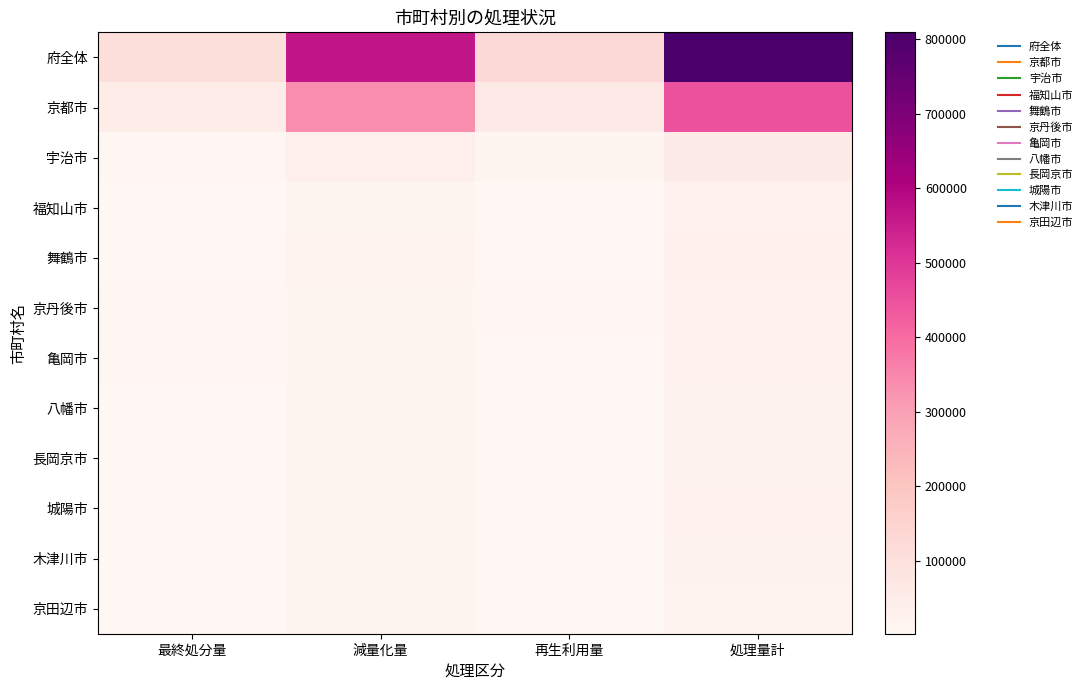

What is the minimum value shown in the chart?

1955